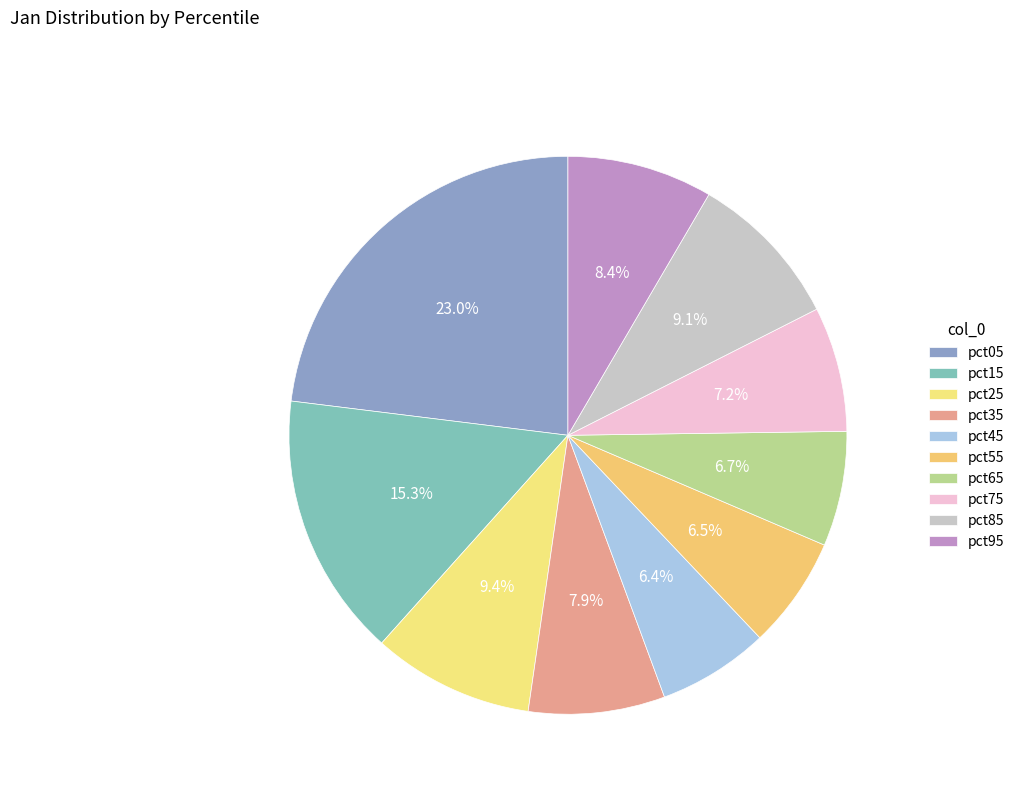

How many slices are in this pie chart?

10